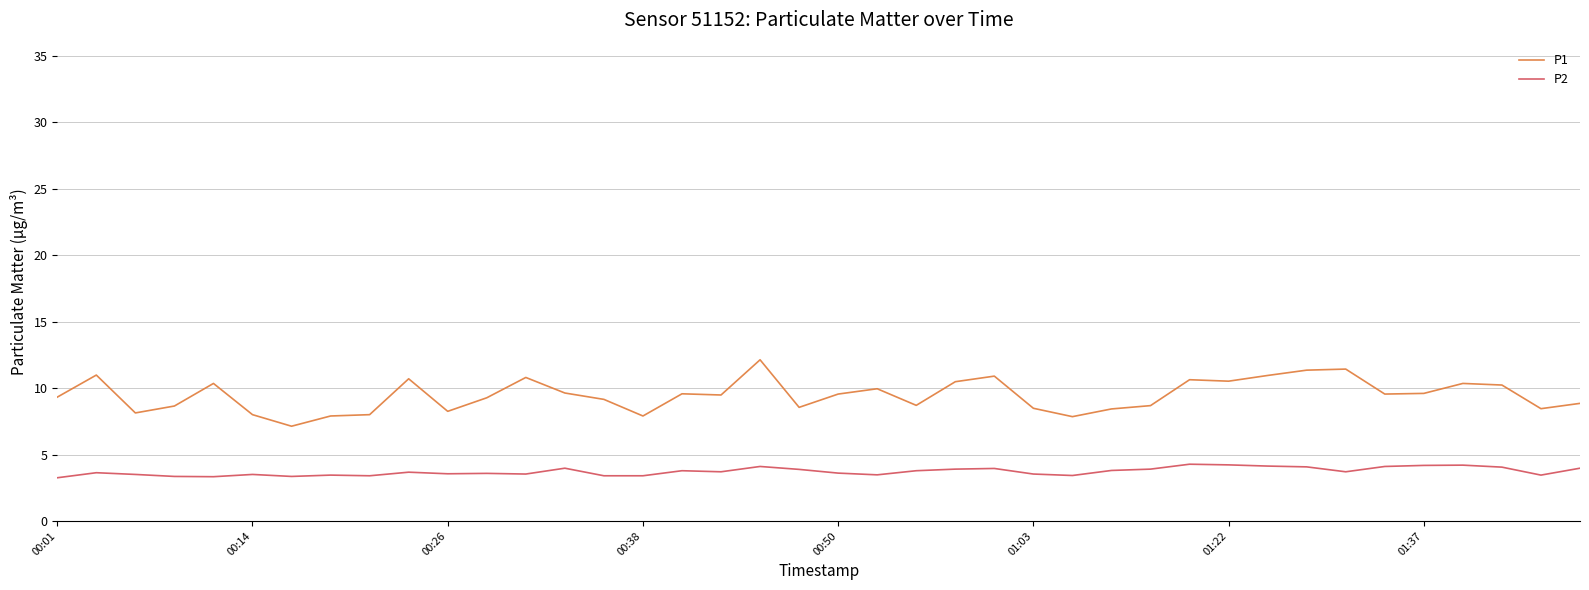

What is the difference between the maximum and second lowest values in the P1 series?

4.3